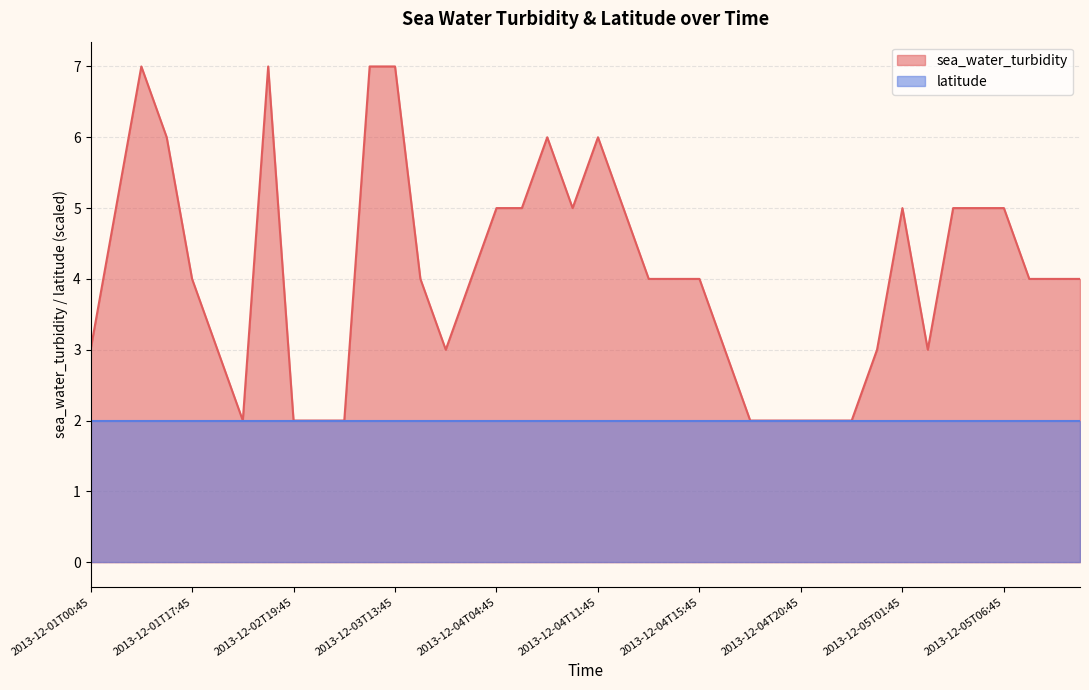

The value at 2013-12-05T01:45 is 8. True or false?

False